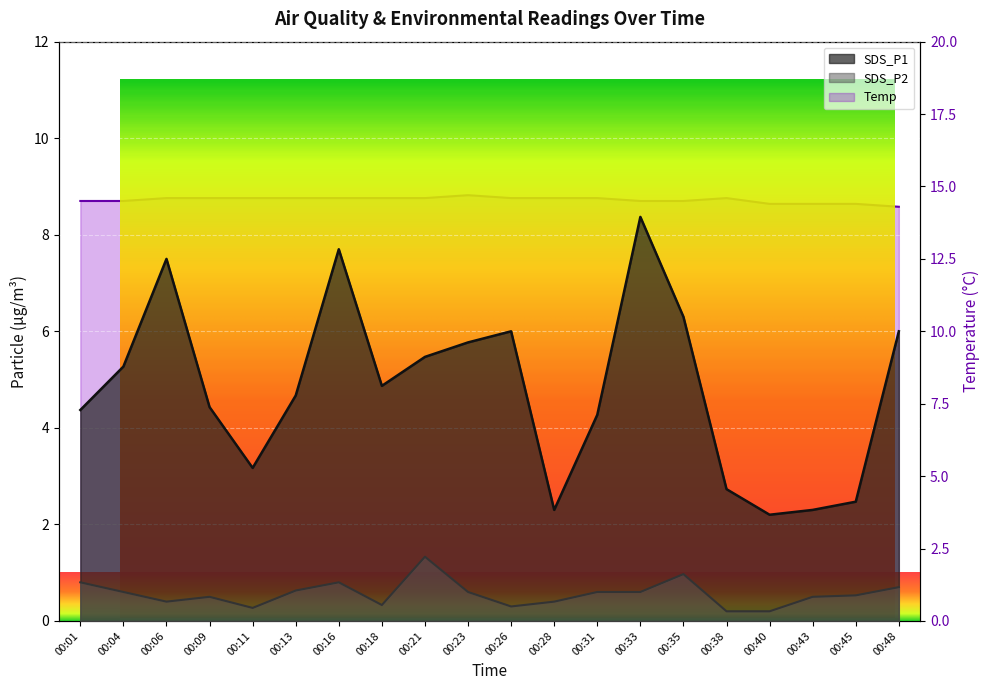

Reading right to left, what are all the values shown in this chart?

SDS_P1: 6.0	2.5	2.3	2.2	2.7	6.3	8.4	4.3	2.3	6.0	5.8	5.5	4.9	7.7	4.7	3.2	4.4	7.5	5.3	4.4
SDS_P2: 0.7	0.5	0.5	0.2	0.2	1.0	0.6	0.6	0.4	0.3	0.6	1.3	0.3	0.8	0.6	0.3	0.5	0.4	0.6	0.8
Temp: 14.3	14.4	14.4	14.4	14.6	14.5	14.5	14.6	14.6	14.6	14.7	14.6	14.6	14.6	14.6	14.6	14.6	14.6	14.5	14.5